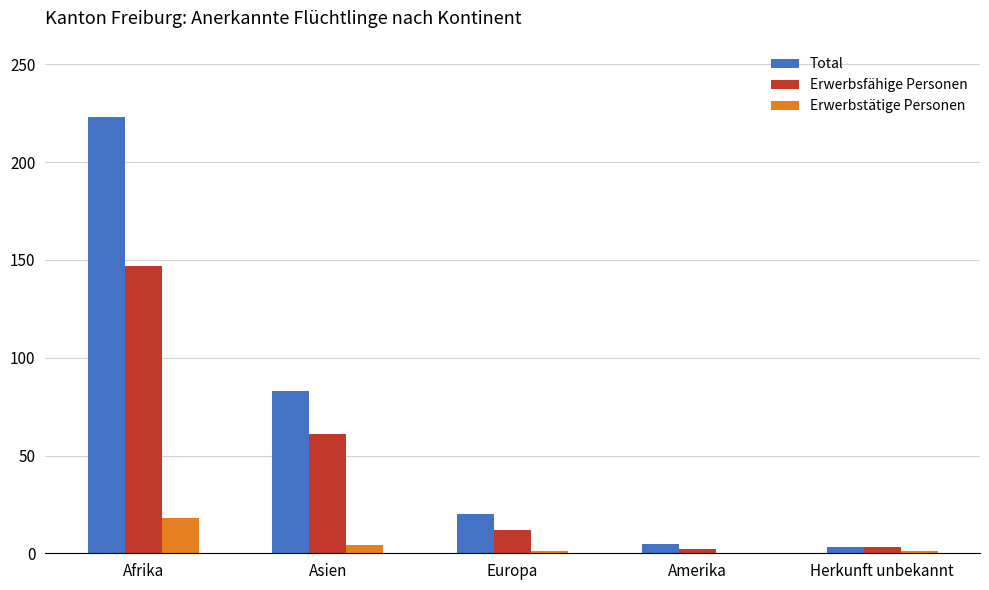

At which label does Erwerbstätige Personen first exceed 1?

Afrika